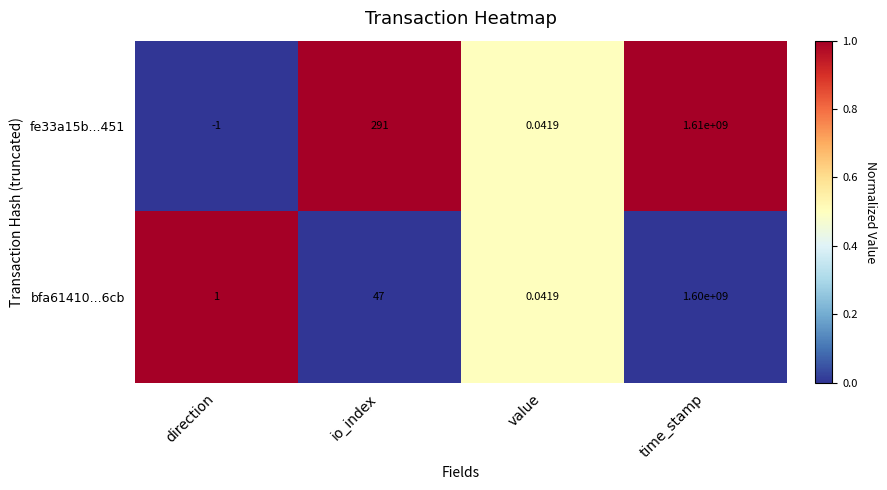

Which series has the widest spread of values?

fe33a15b...451